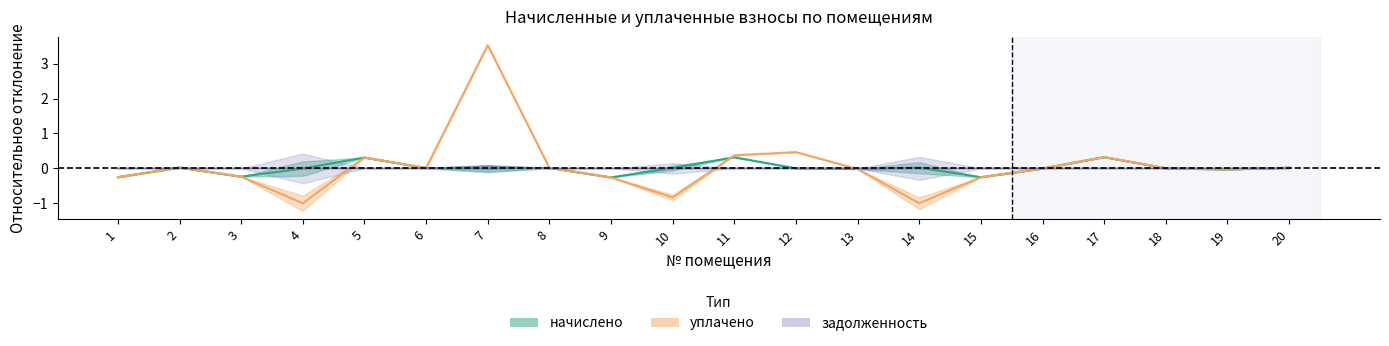

At which category is the sum across all series the highest?

7